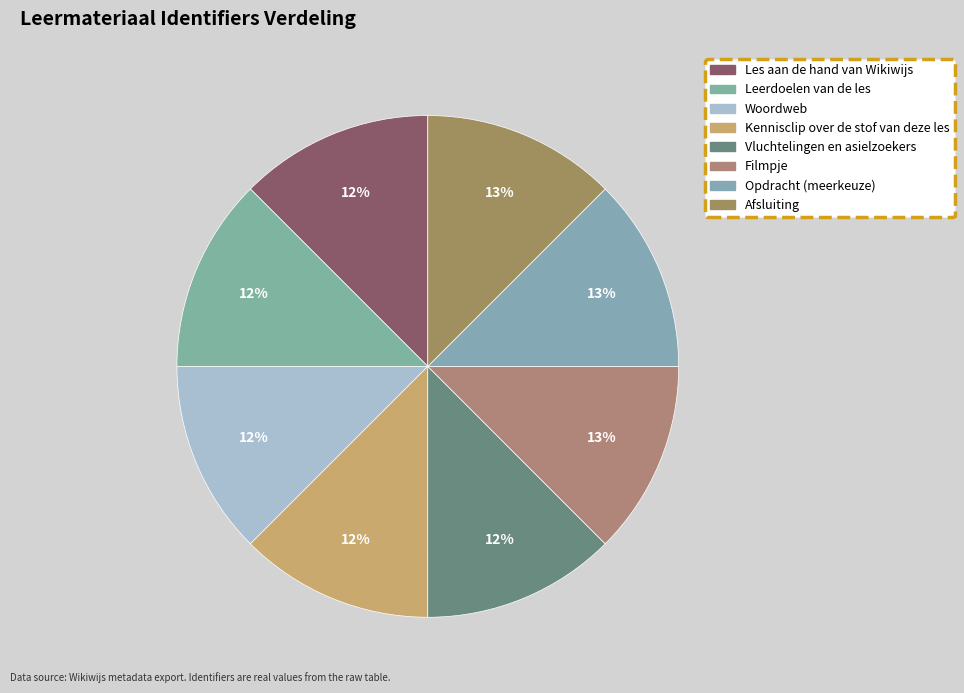

How much of the chart is everything except Filmpje?

87.5%